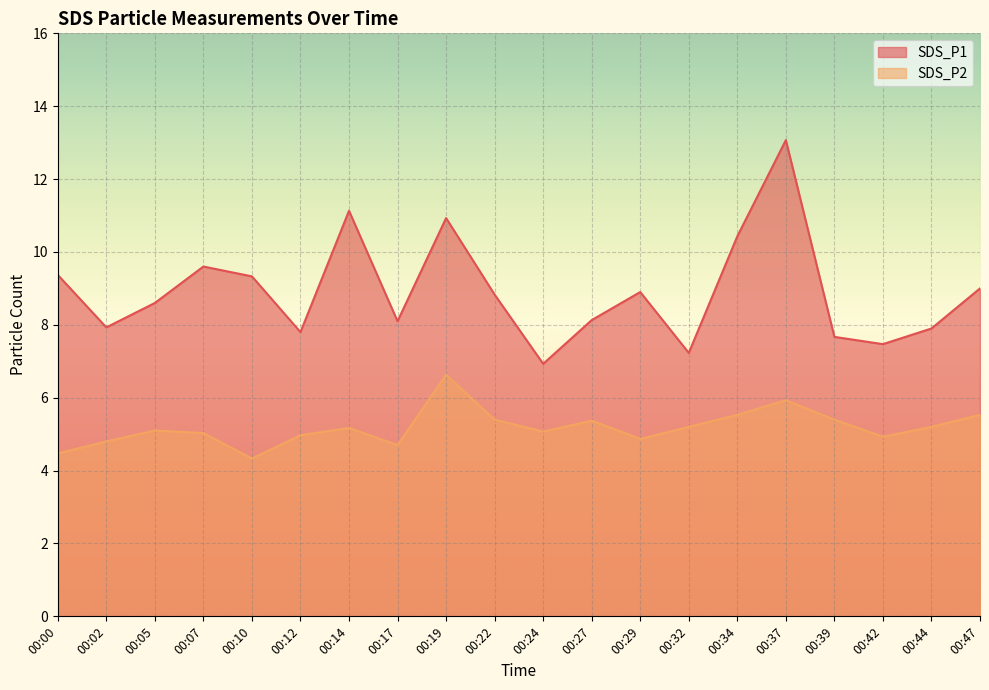

Is the value of SDS_P1 at 00:24 greater than the value of SDS_P2 at 00:44?

Yes